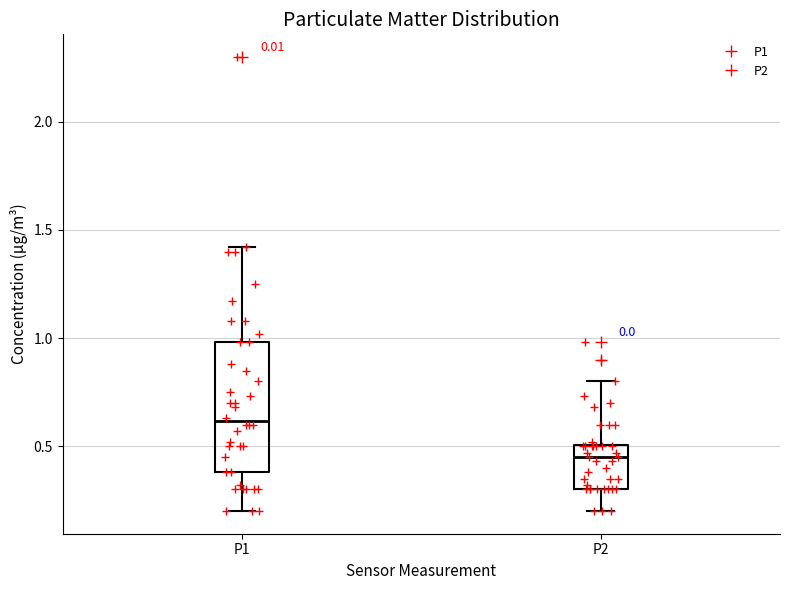

Comparing the boxes themselves (not the whiskers), which one is the tallest?

P1